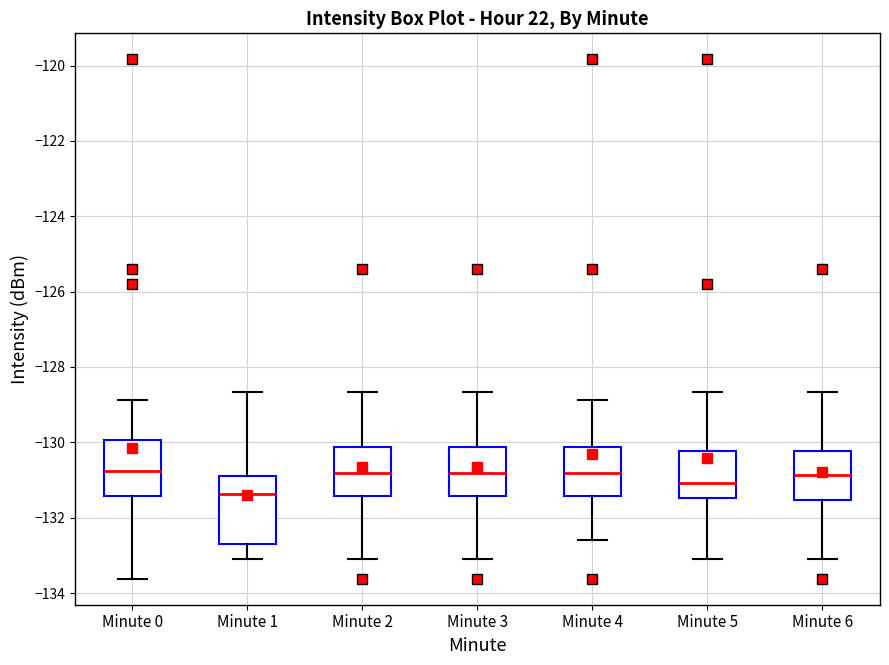

Reading left to right, transcribe this box plot: for each box, give where its median line is, the range the box spans, and where its two whiskers end, as read against the y-axis. The values are not printed on the chart, so give them approximately, as read against the axis.

Minute 0: median -130.8, box -131.4 to -130.0, whiskers -133.6 to -128.8
Minute 1: median -131.4, box -132.6 to -131.0, whiskers -133.2 to -128.6
Minute 2: median -130.8, box -131.4 to -130.2, whiskers -133.2 to -128.6
Minute 3: median -130.8, box -131.4 to -130.2, whiskers -133.2 to -128.6
Minute 4: median -130.8, box -131.4 to -130.2, whiskers -132.6 to -128.8
Minute 5: median -131.0, box -131.4 to -130.2, whiskers -133.2 to -128.6
Minute 6: median -130.8, box -131.6 to -130.2, whiskers -133.2 to -128.6